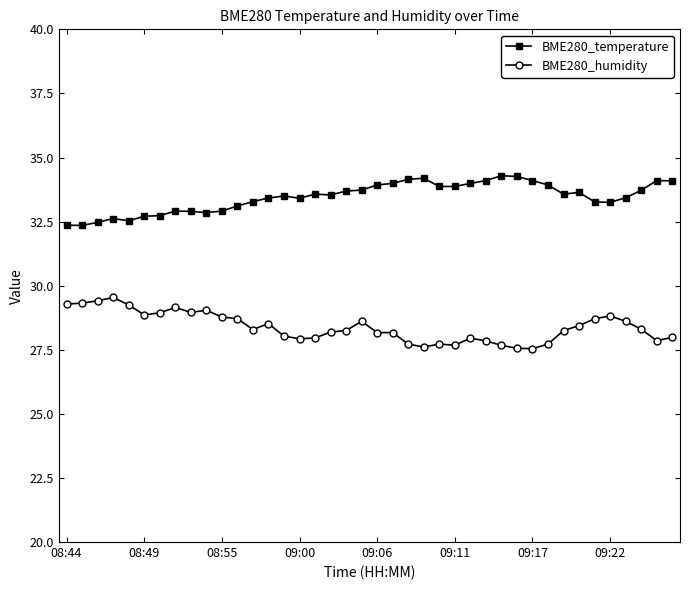

What is the minimum value for BME280_humidity?

27.5